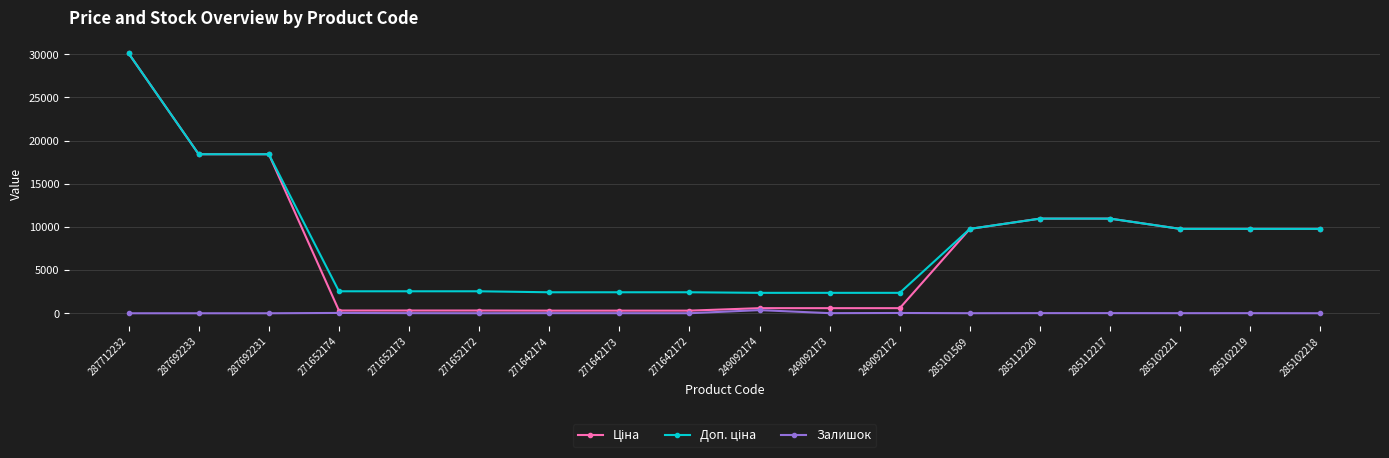

True or false: Залишок has more than 0 interior local peaks.

True